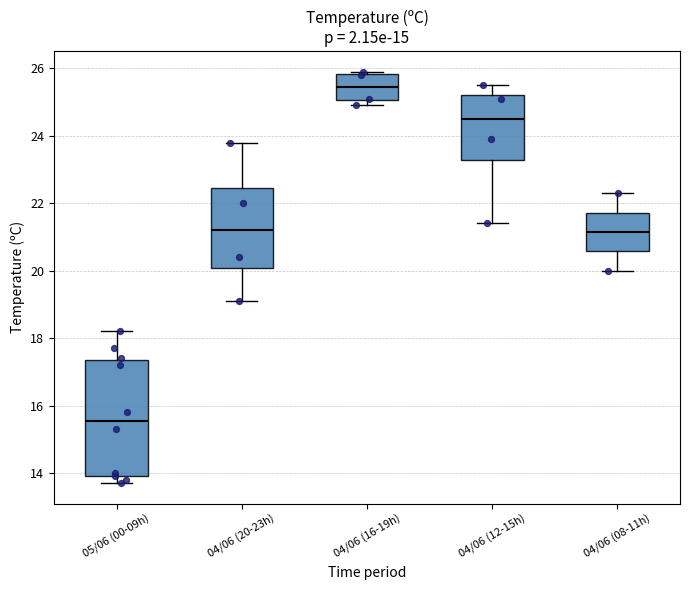

Which box is the tallest, from its lower edge to its upper edge?

05/06 (00-09h)